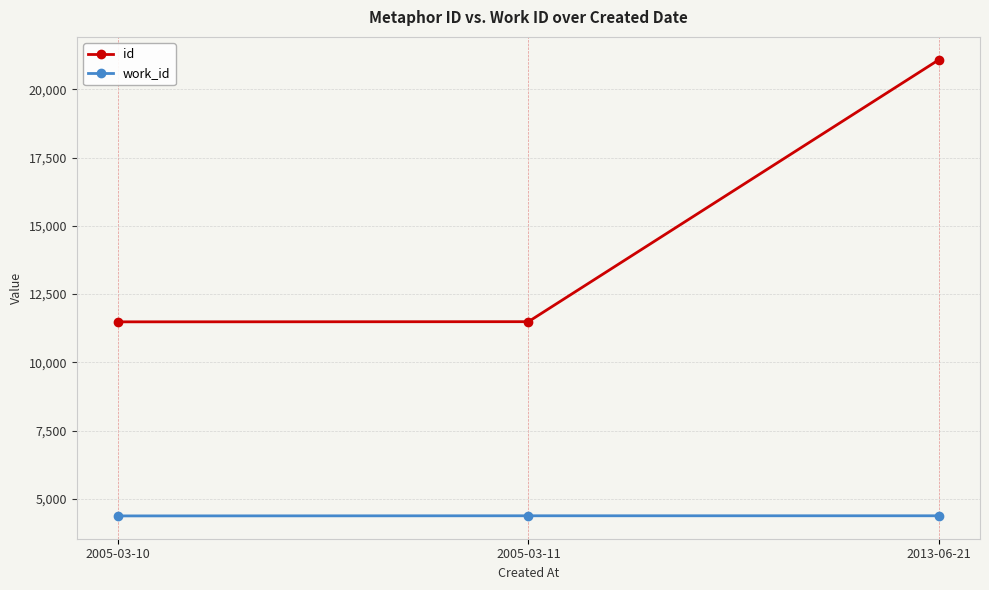

Does the chart have visible grid lines?

Yes